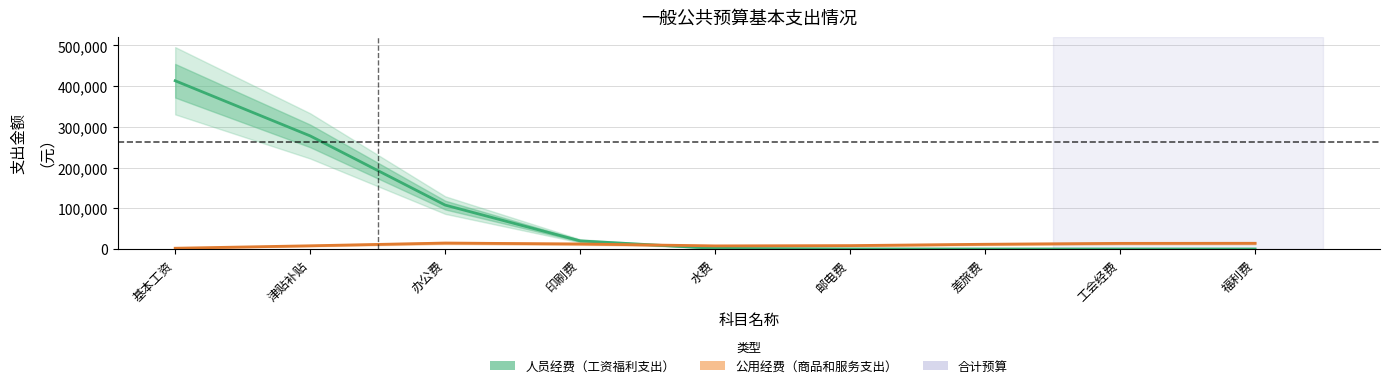

Which category has the lowest value in the 公用经费（商品和服务支出） series?

基本工资